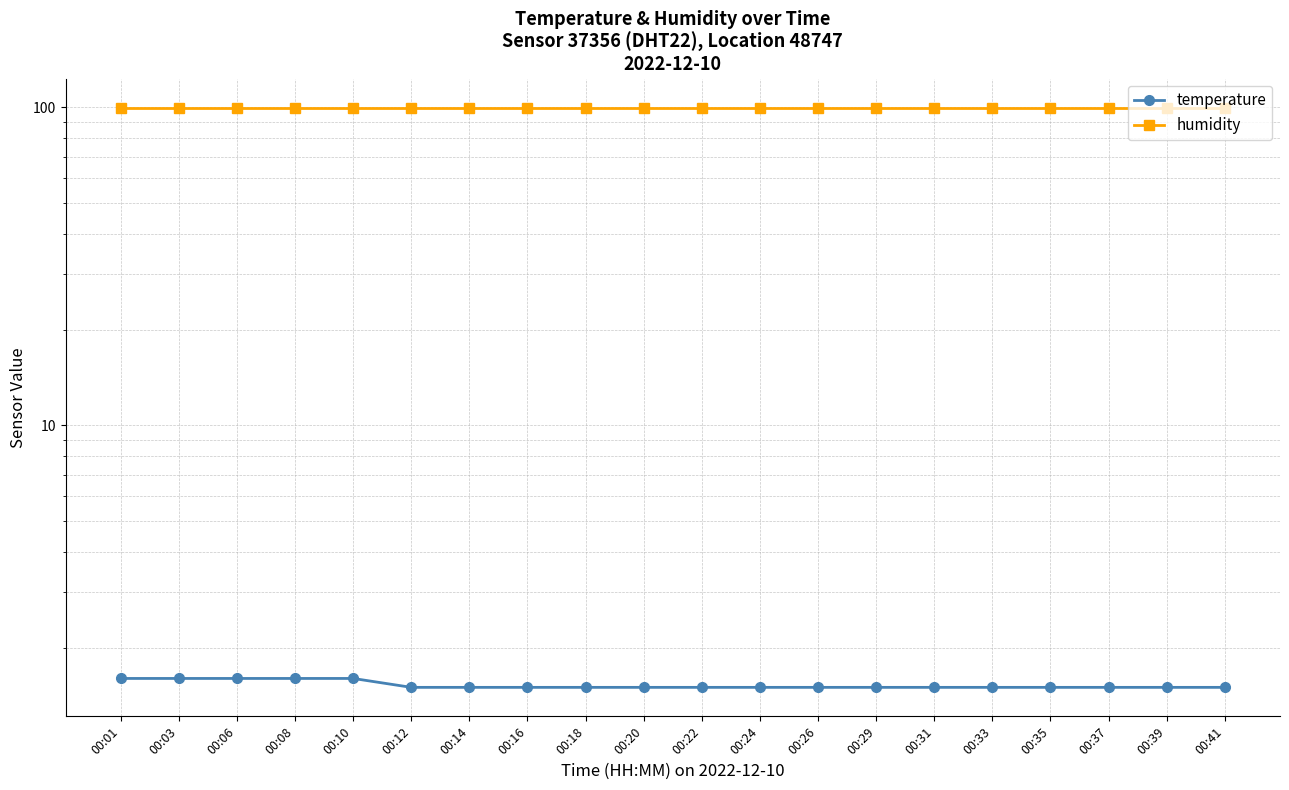

Count the temperature values in the range 1 to 2.

20